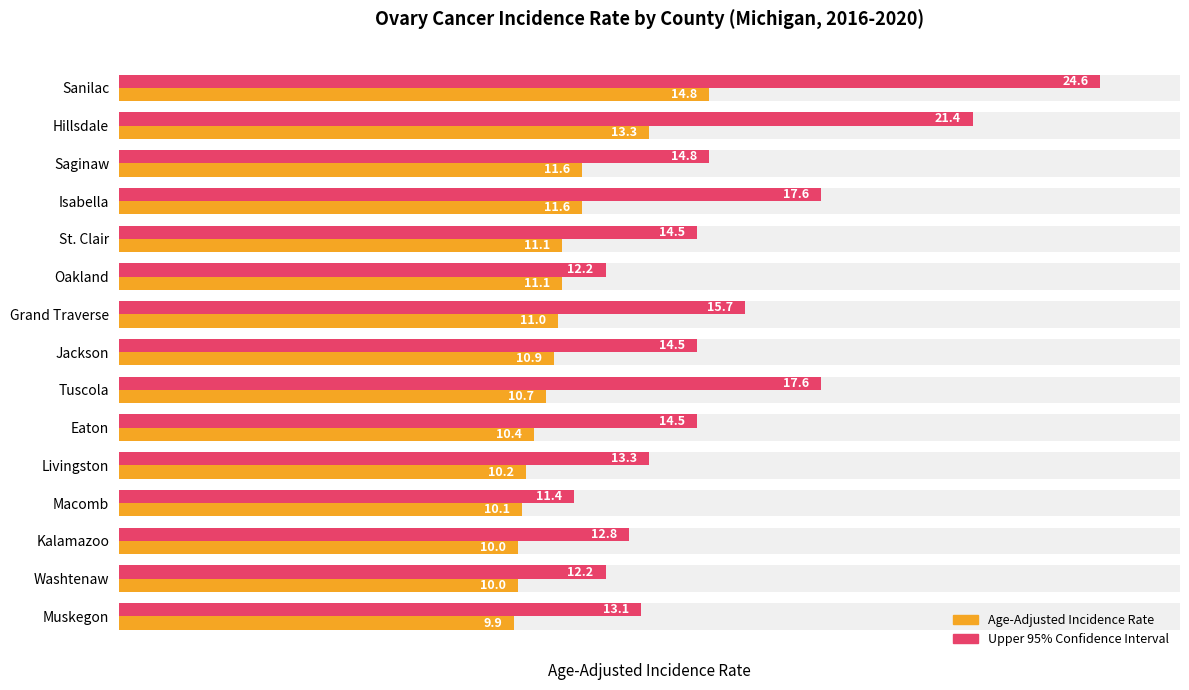

At how many categories does at least one series exceed 11?

15